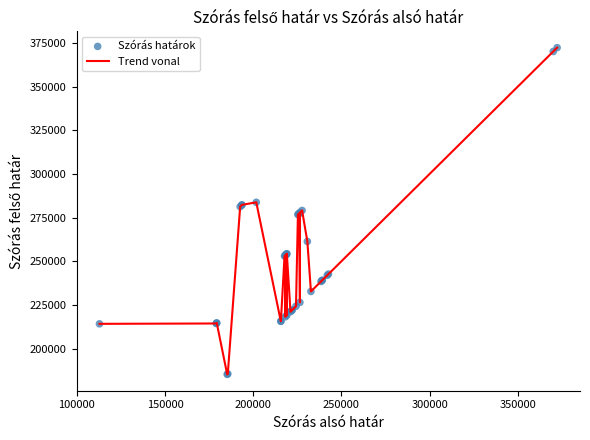

What is the greatest value displayed?

372297